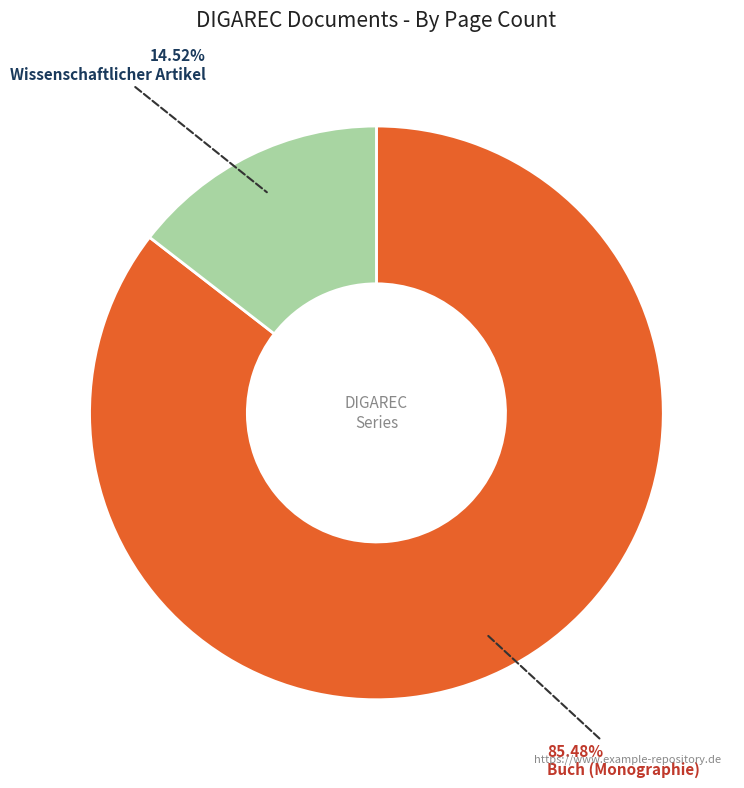

Which category has the biggest portion of the pie?

Buch (Monographie)